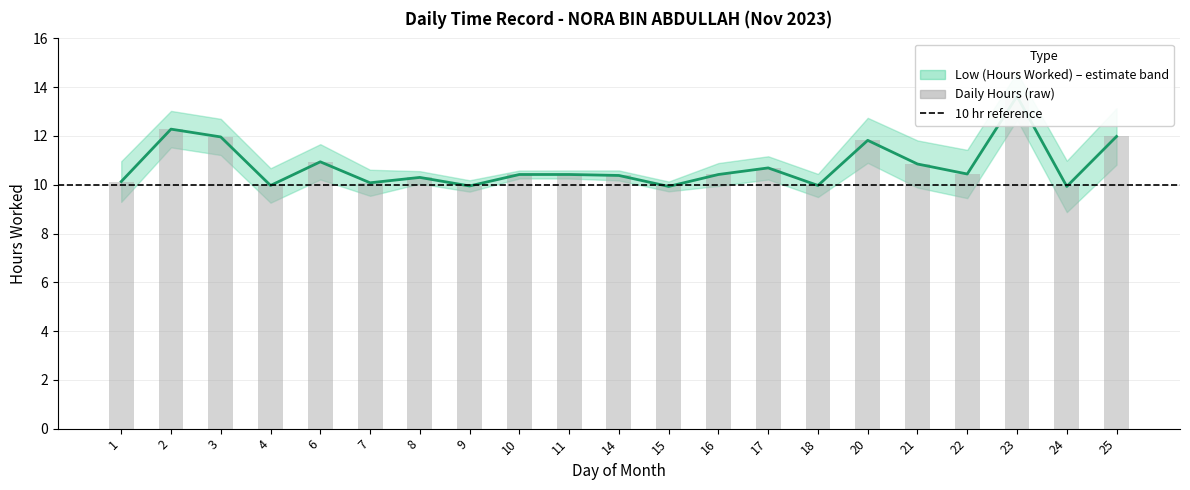

What is the sum of the values at 11 and 1?

20.6